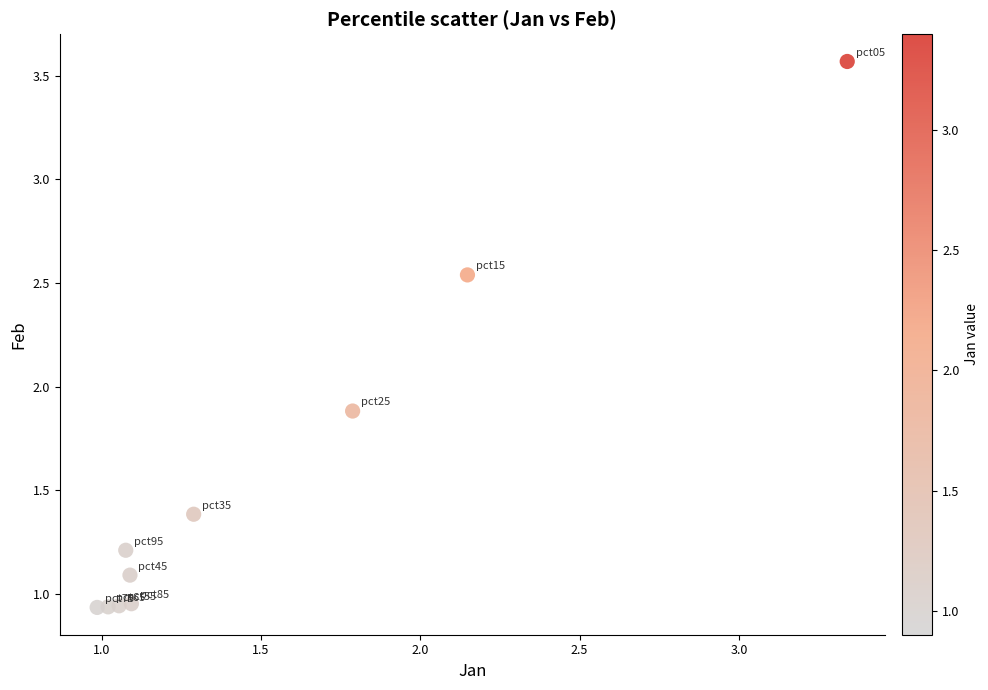

What is the range of Y values (max minus min)?

2.6